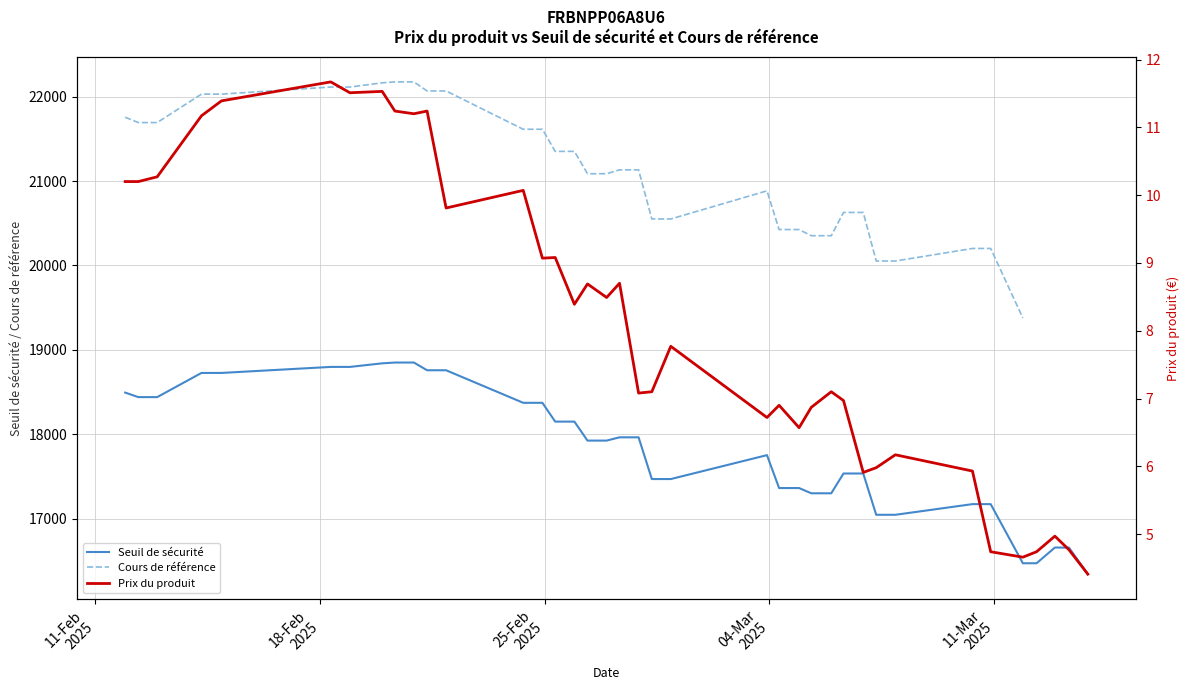

What is the value of the Prix du produit point at the 32nd from the left?

5.9